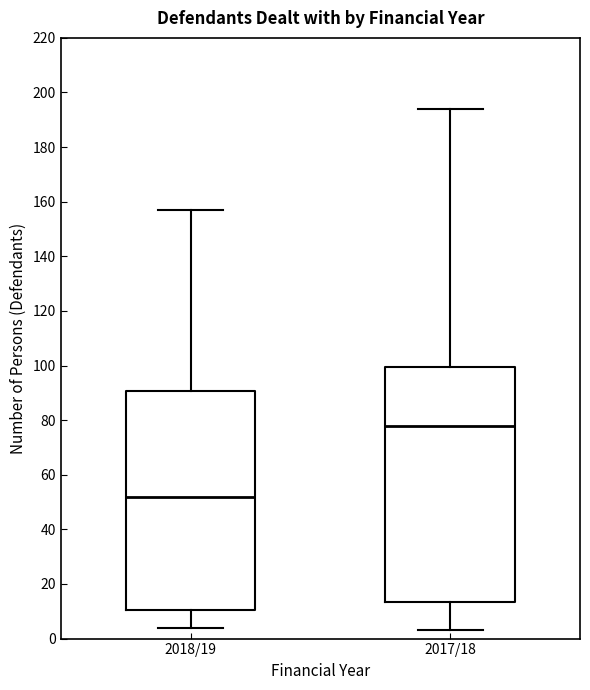

Which box is the tallest, from its lower edge to its upper edge?

2017/18